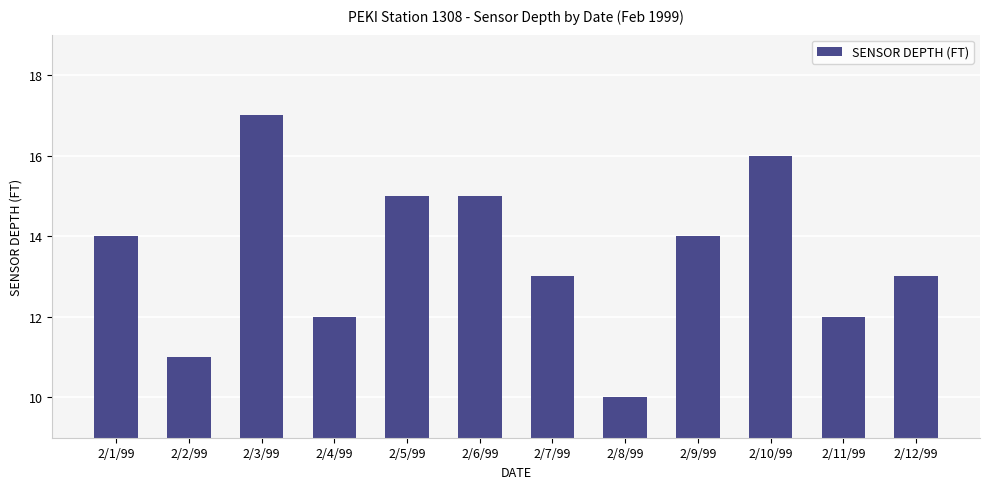

What is the average value?

14